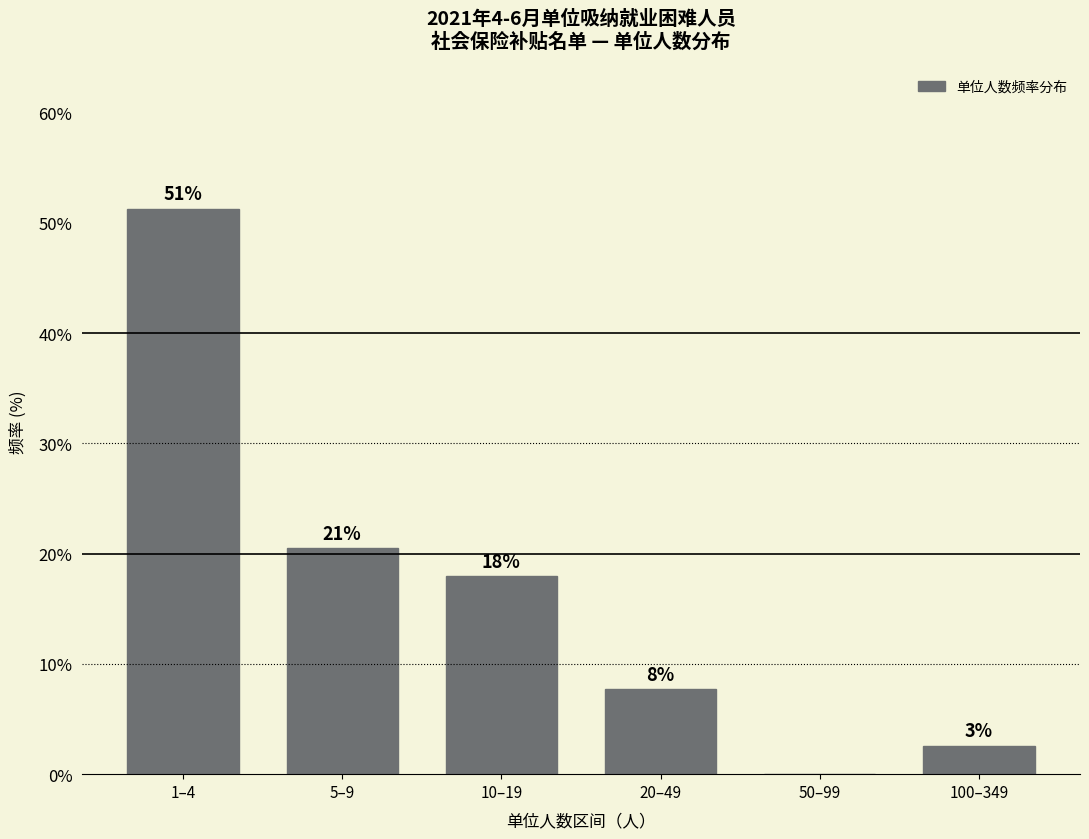

Are the bars horizontal?

No